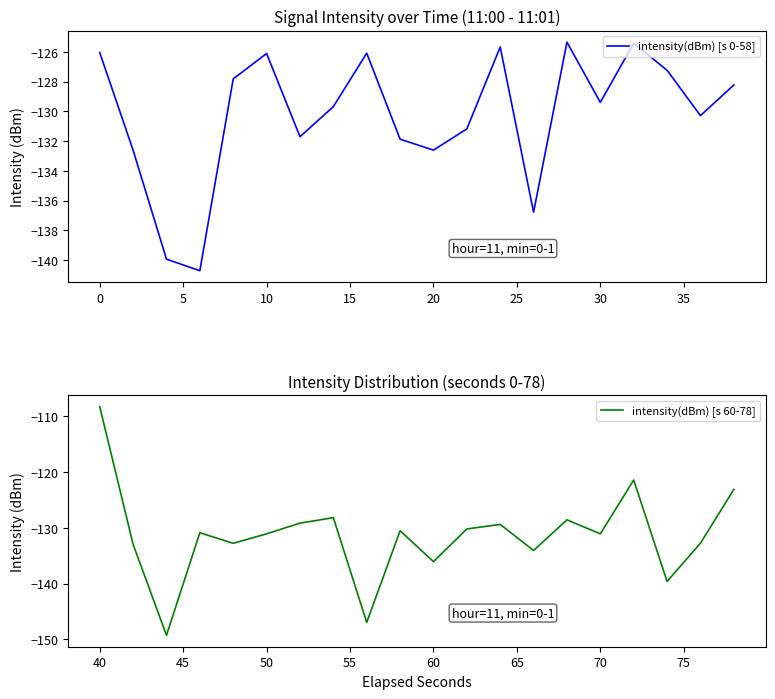

Which series has the widest spread of values?

intensity(dBm) [s 60-78]